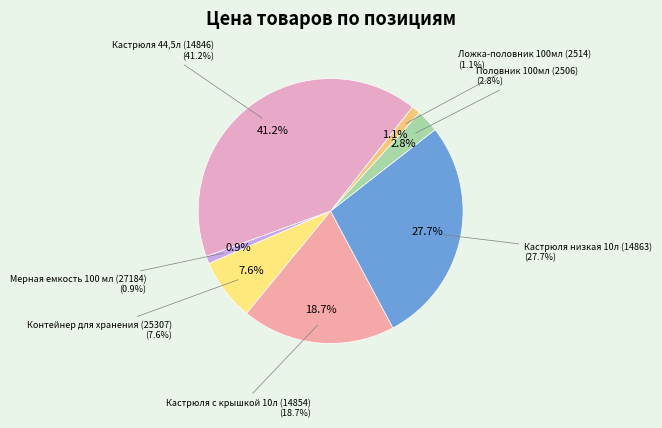

Is there a majority slice in this chart?

No